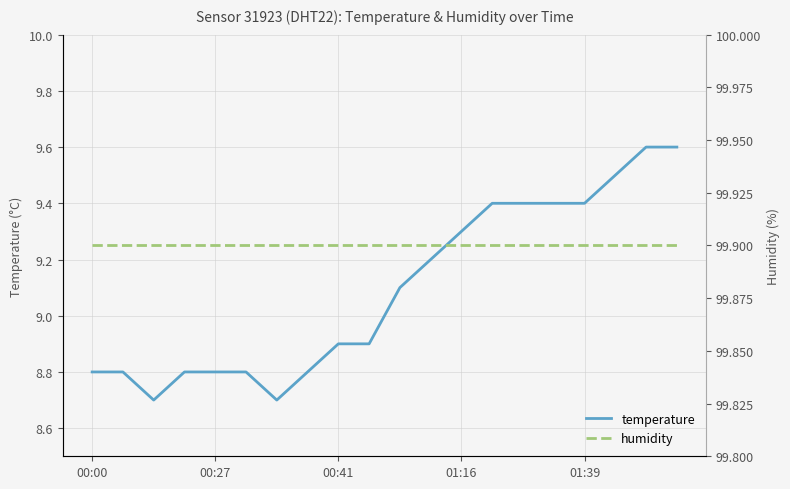

At how many categories does at least one series exceed 30?

20